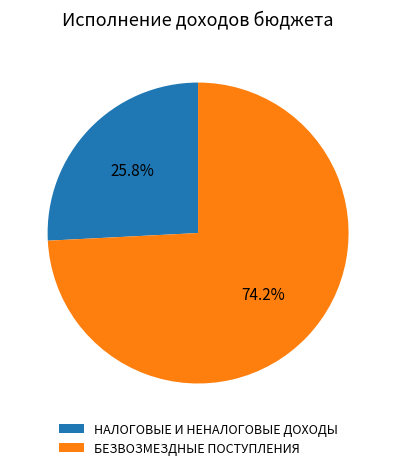

Between БЕЗВОЗМЕЗДНЫЕ ПОСТУПЛЕНИЯ and НАЛОГОВЫЕ И НЕНАЛОГОВЫЕ ДОХОДЫ, which is larger?

БЕЗВОЗМЕЗДНЫЕ ПОСТУПЛЕНИЯ